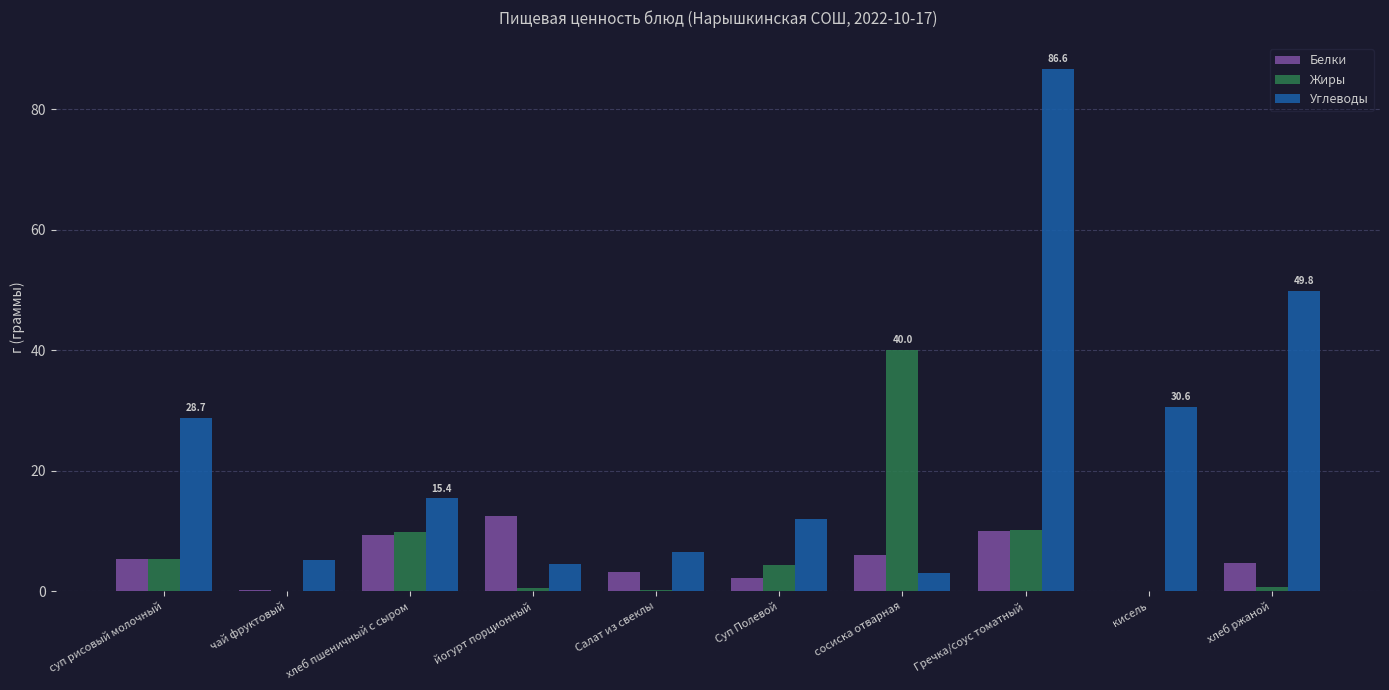

What is the sum of all Жиры values?

71.1